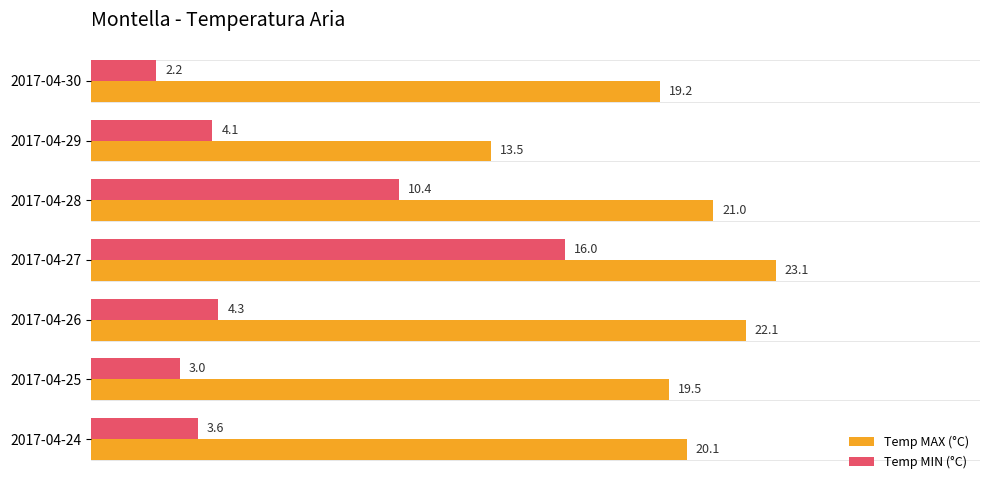

What is the greatest value displayed?

23.1